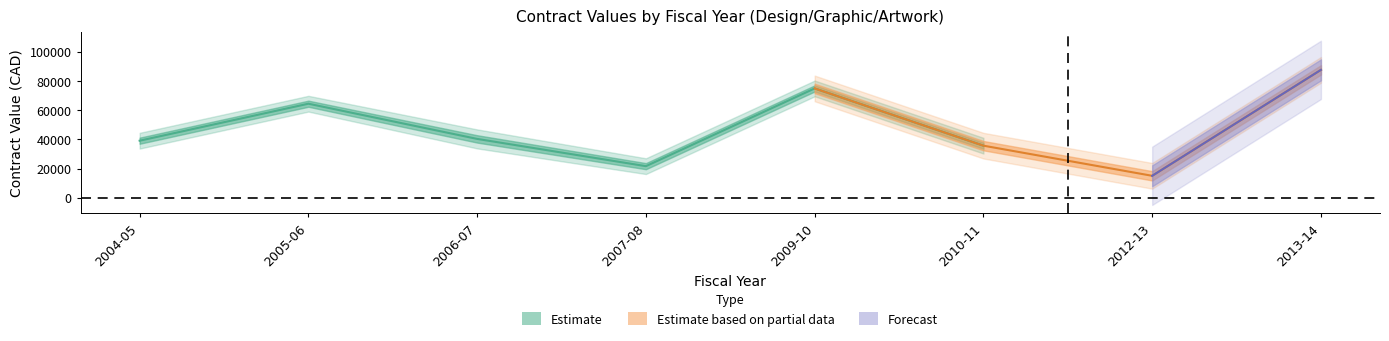

At which category is the sum across all series the highest?

2013-14